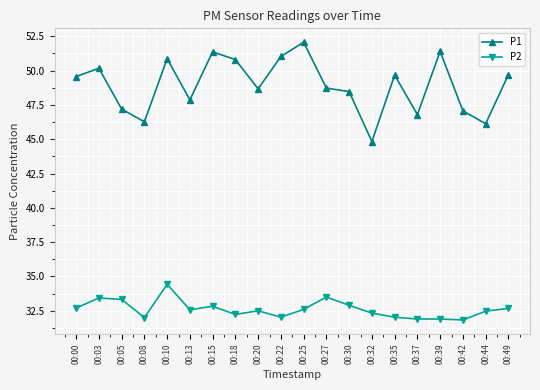

True or false: P2 and P1 intersect in this chart.

False